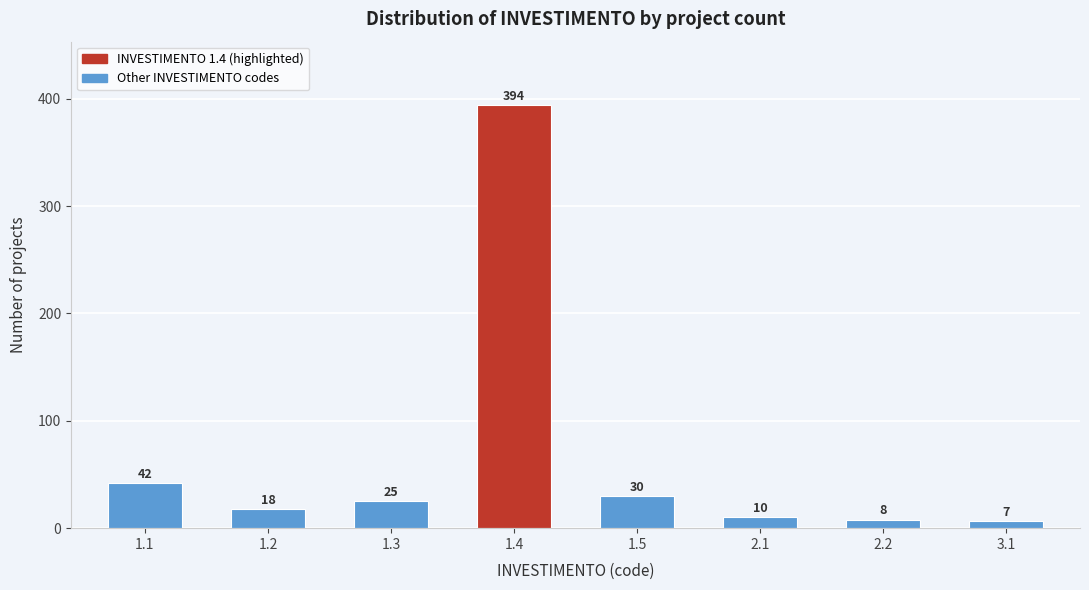

Reading right to left, transcribe all the data shown in this chart.

7	8	10	30	394	25	18	42